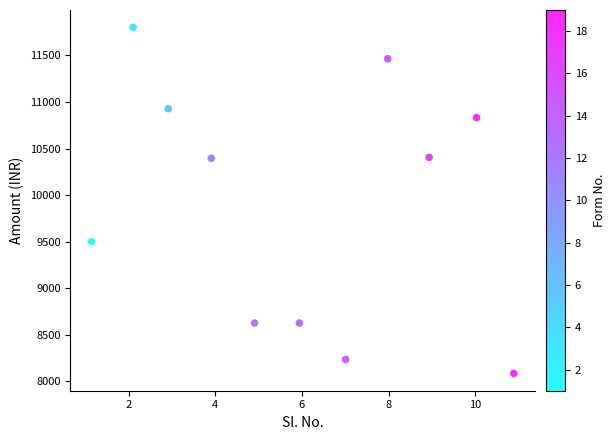

What is the average Y value?

9898.9